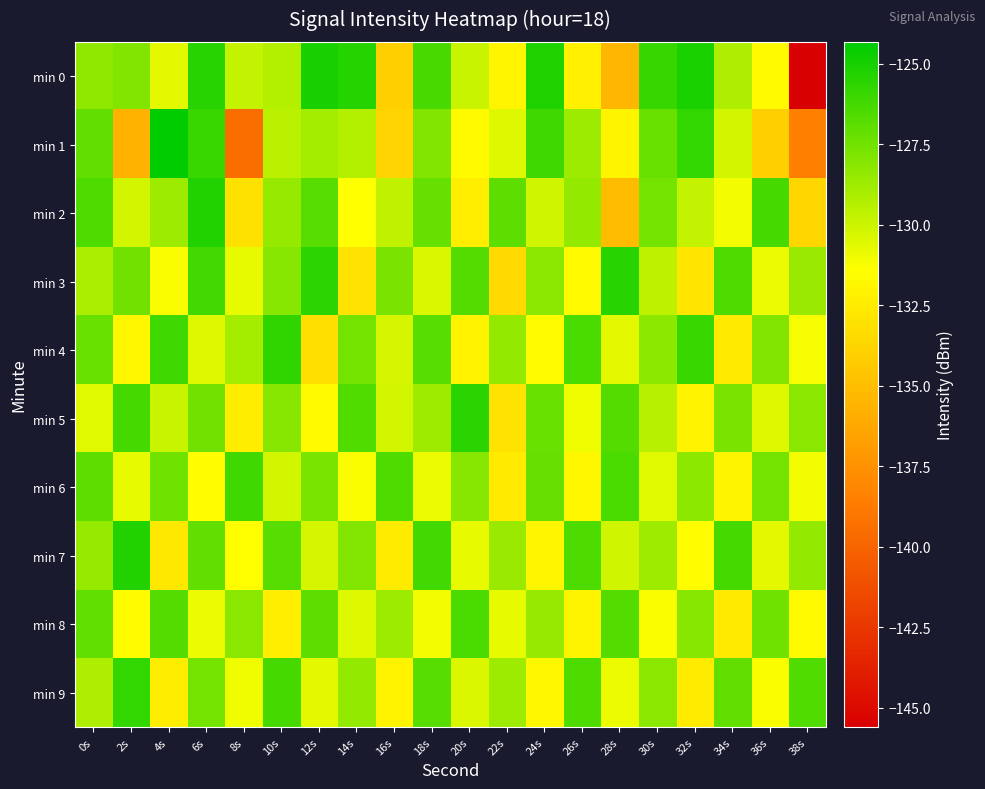

What is the maximum value shown in the chart?

-124.3